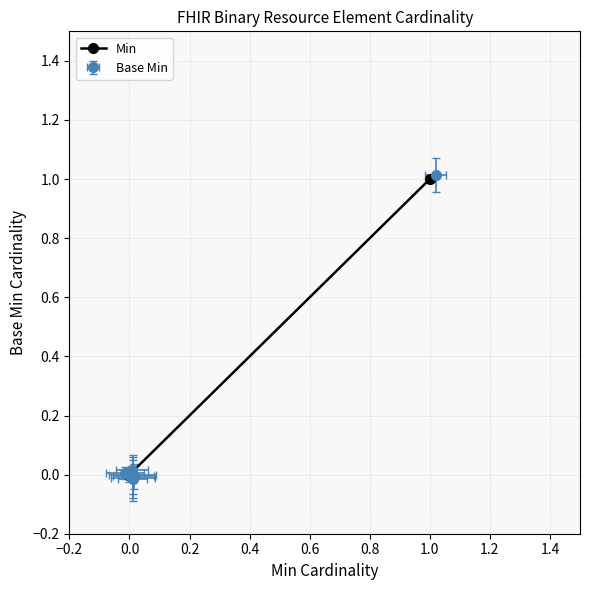

The value at 0.0 is 0. True or false?

False